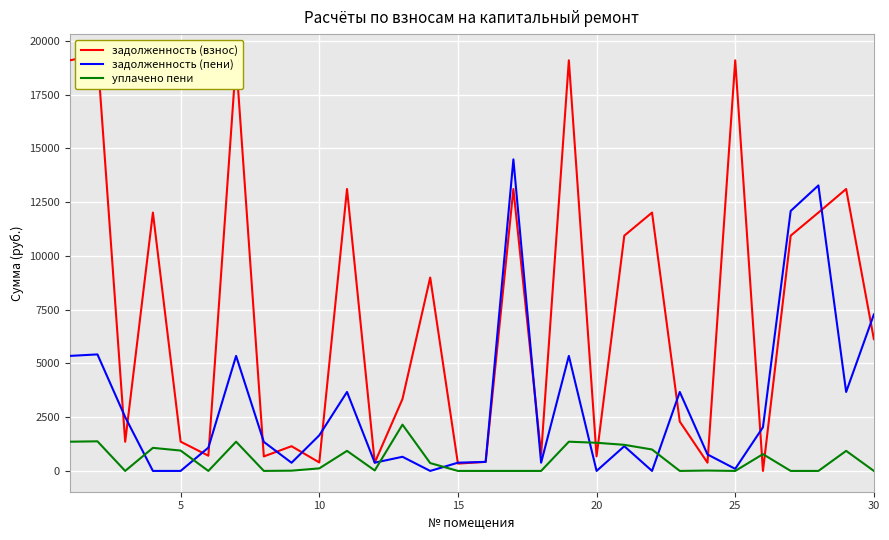

True or false: задолженность (взнос) has more than 0 points higher than both neighbors.

True